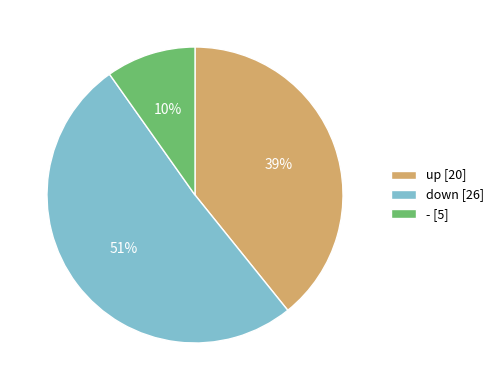

What is the smallest slice in the pie chart?

-